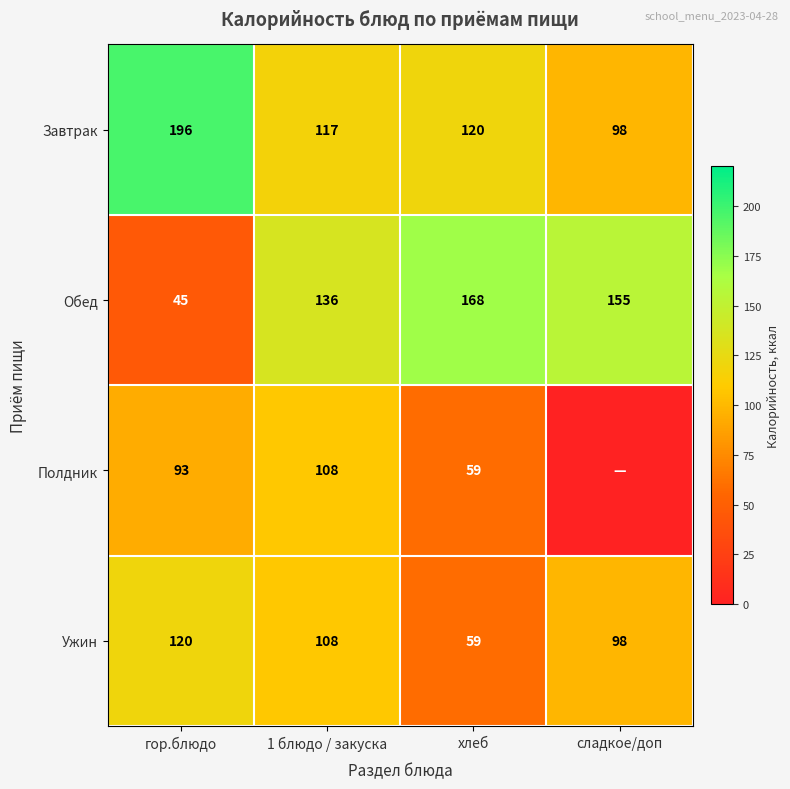

What is the total value across all series at гор.блюдо?

454